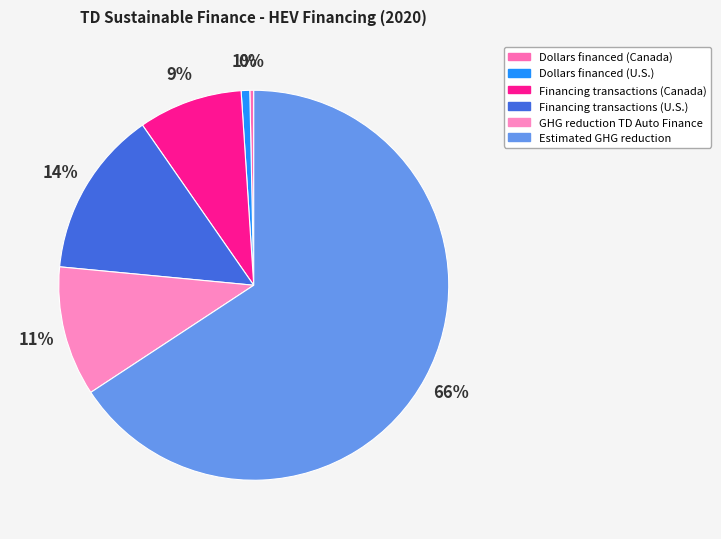

To the nearest percent, what is the average slice percentage?

17%